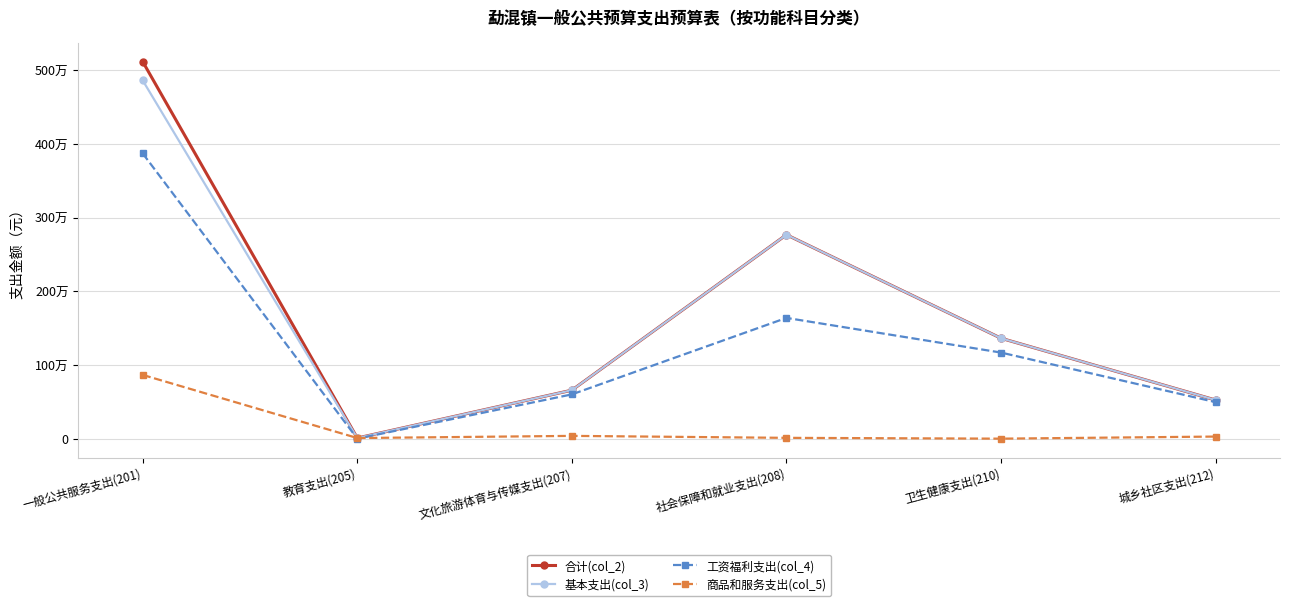

What is the difference between the maximum and second lowest values in the 工资福利支出(col_4) series?

3375724.6